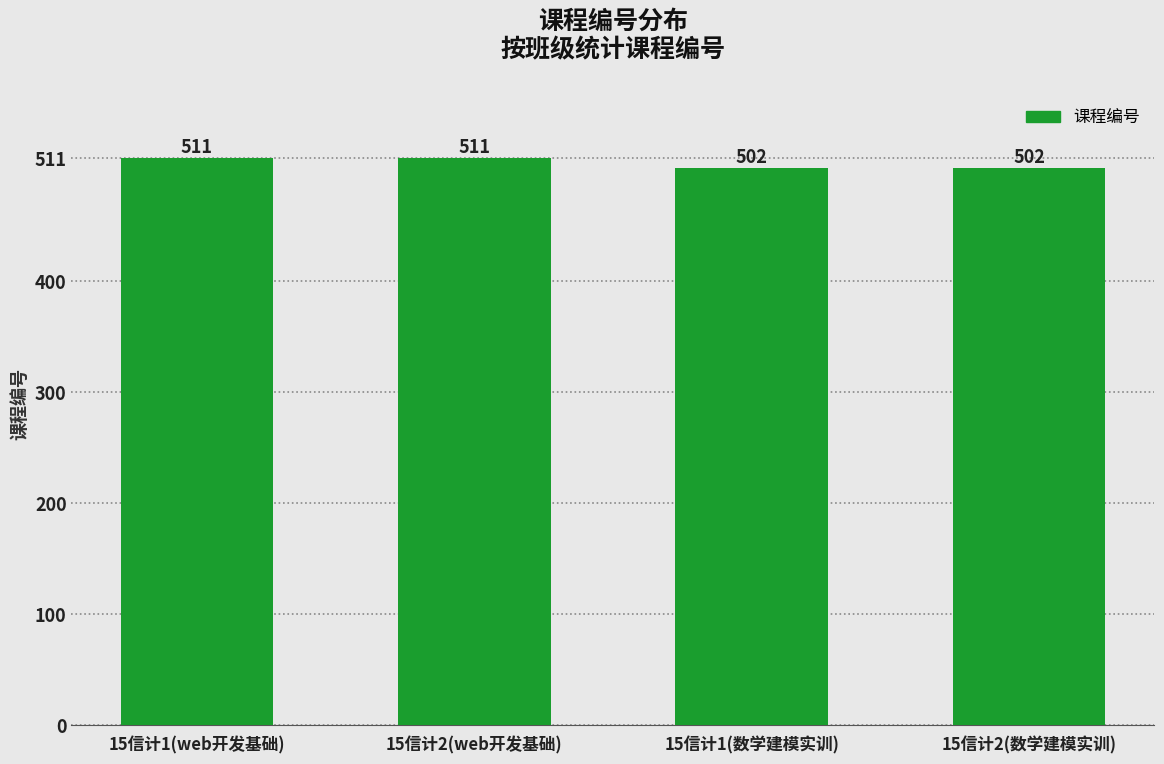

What is the ratio of the value at 15信计2(数学建模实训) to the value at 15信计1(web开发基础)?

1.0